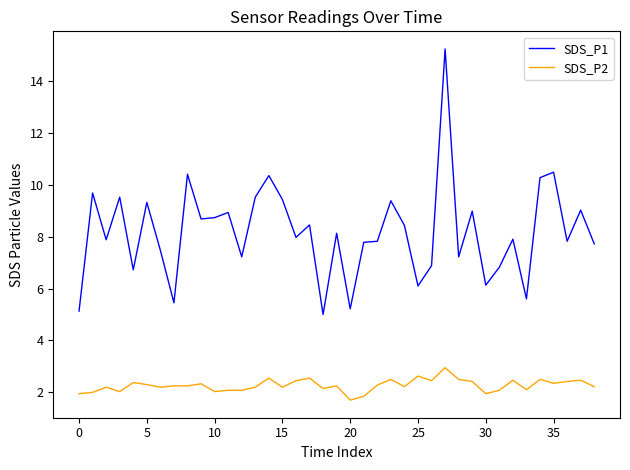

List the series in order of their overall mean, highest first.

SDS_P1, SDS_P2